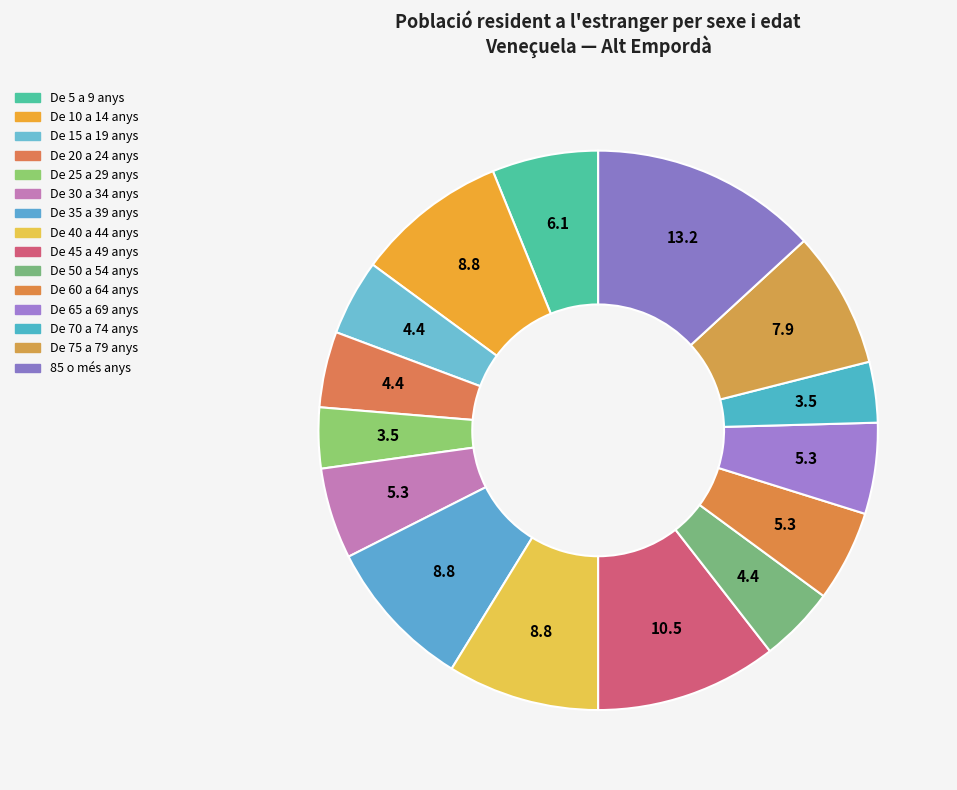

True or false: De 15 a 19 anys accounts for 18% of the total.

False